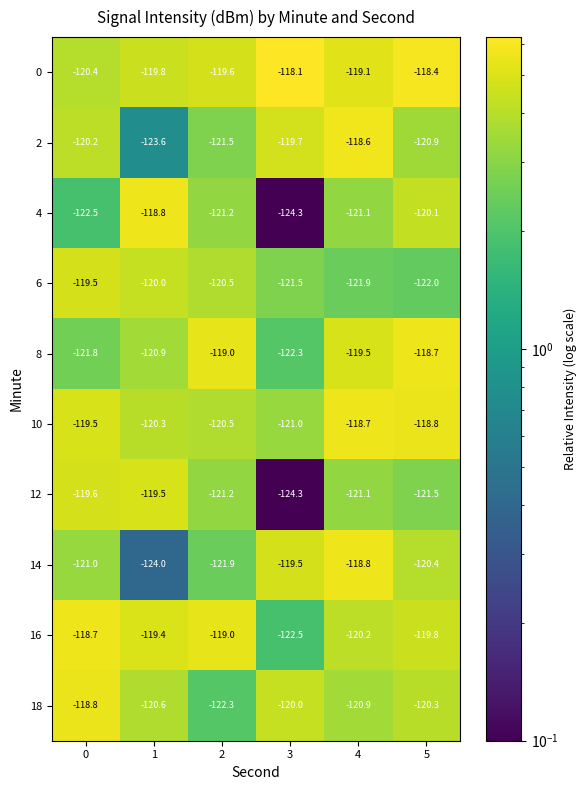

Rank the series at 1 from lowest to highest value.

14, 2, 8, 18, 10, 6, 0, 12, 16, 4